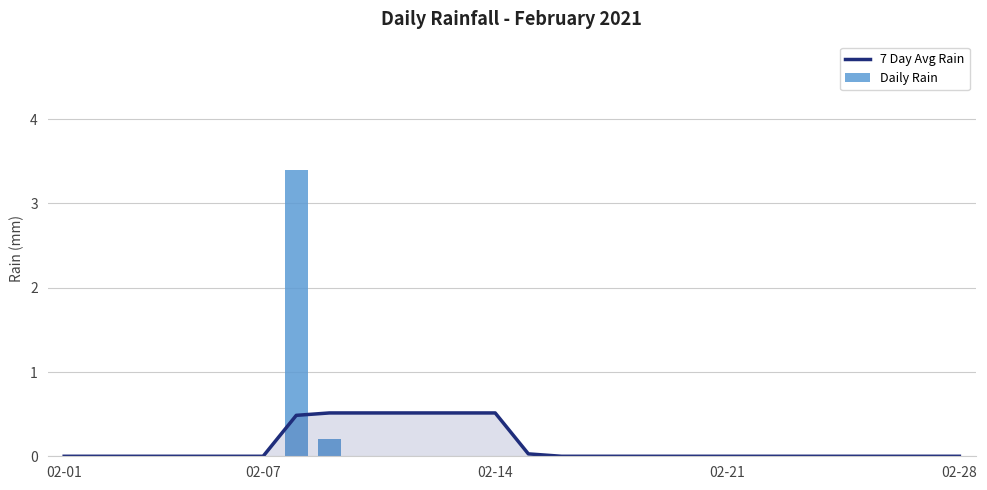

Which series has the largest range (max minus min)?

Daily Rain